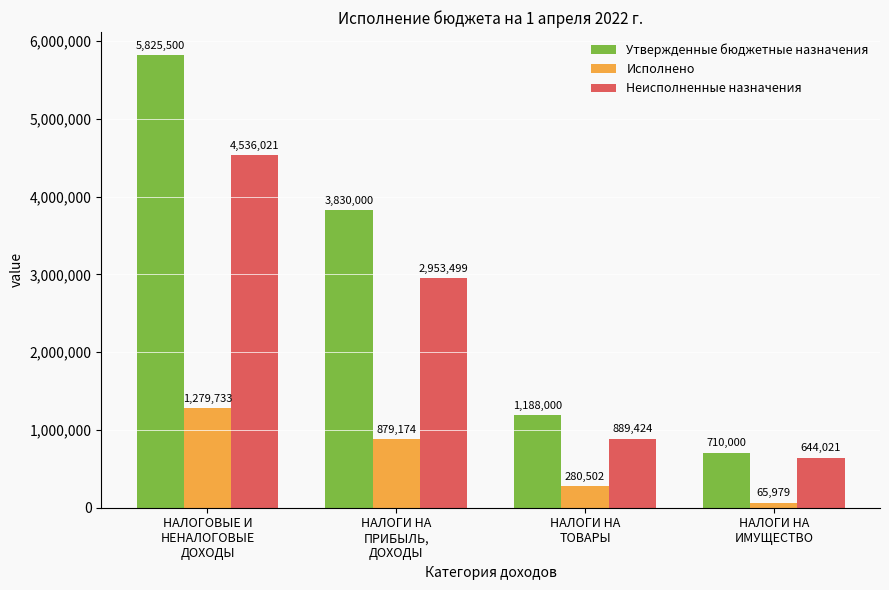

What is the difference between the maximum and minimum values in the Утвержденные бюджетные назначения series?

5115500.0